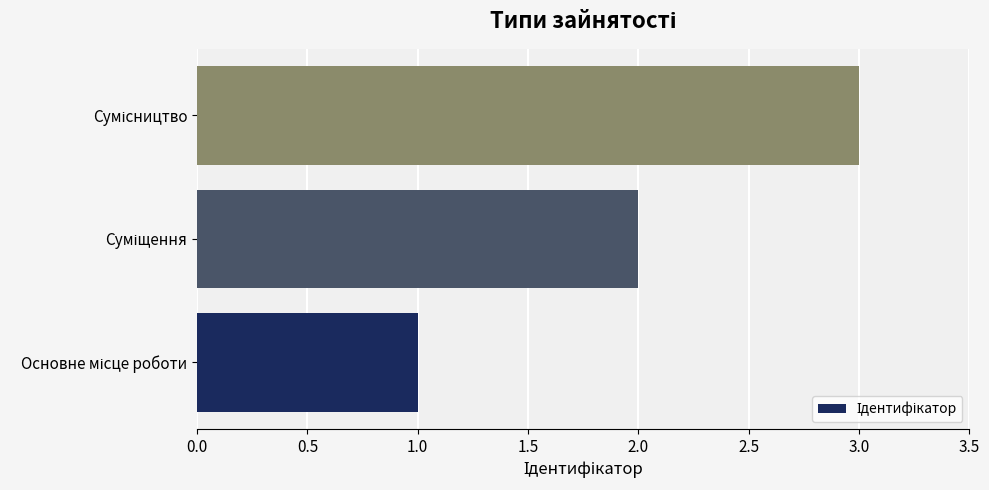

What is the maximum value shown in the chart?

3